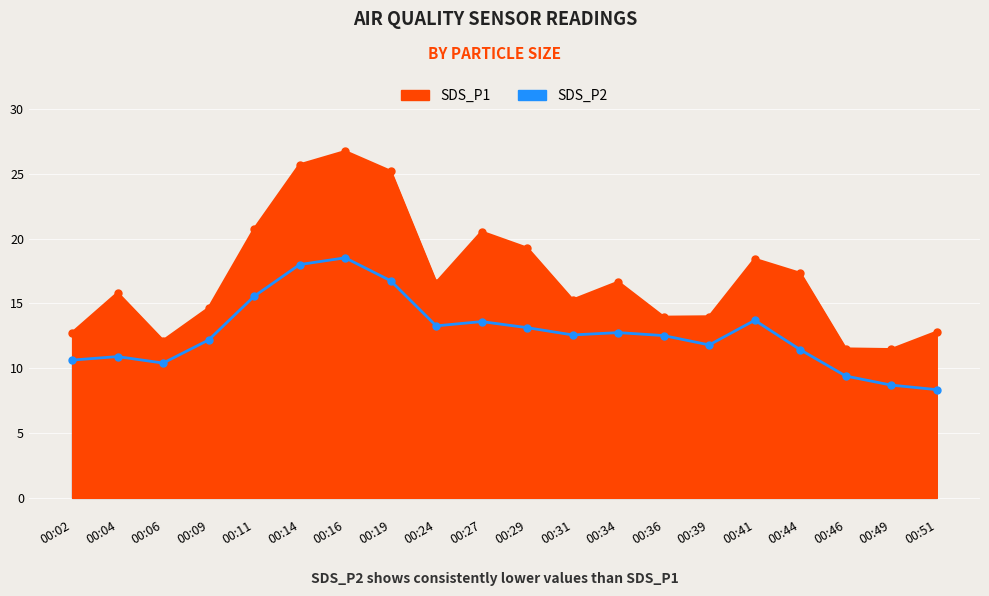

What is the sum of the SDS_P2 values at 00:51 and 00:19?

25.1